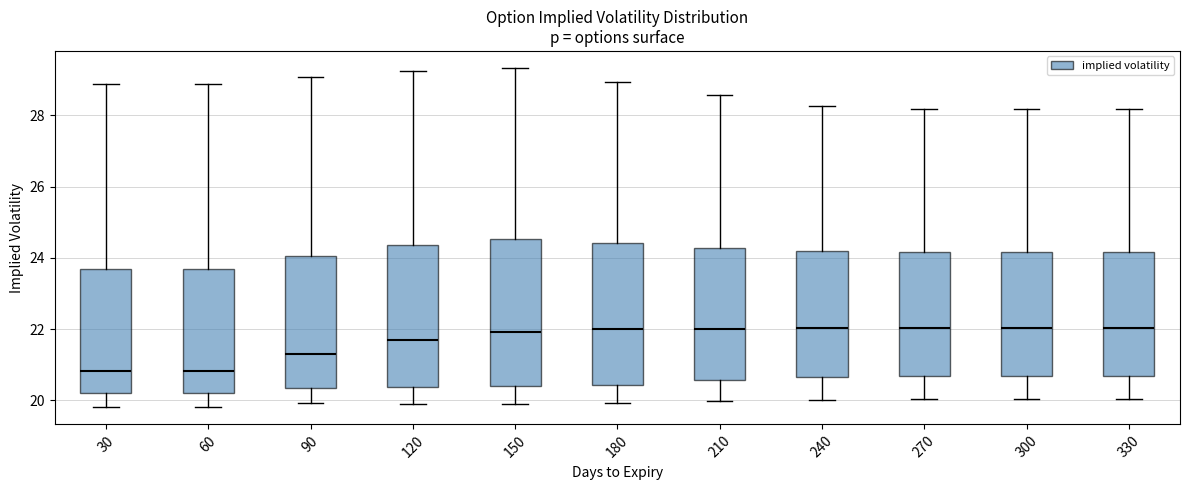

Where does the median line of the box at x = 210 sit on the y-axis? The values are not printed on the chart, so give them approximately, as read against the axis.

22.0